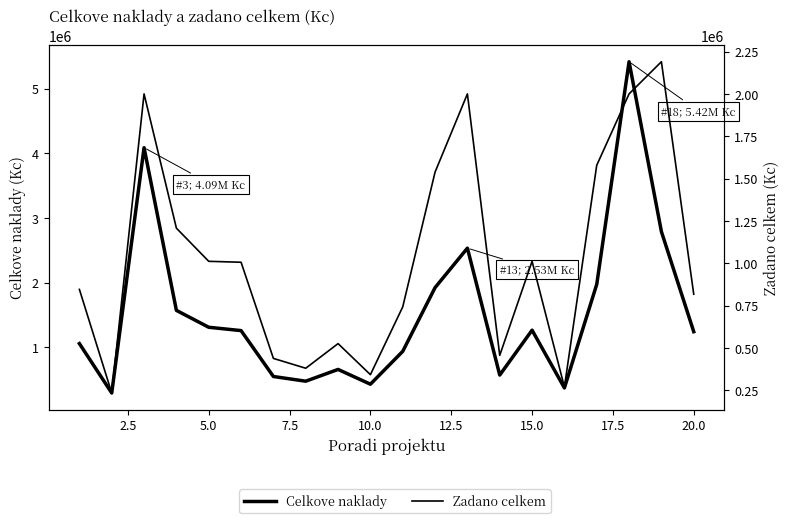

Which series has the largest total across all categories?

Celkove naklady